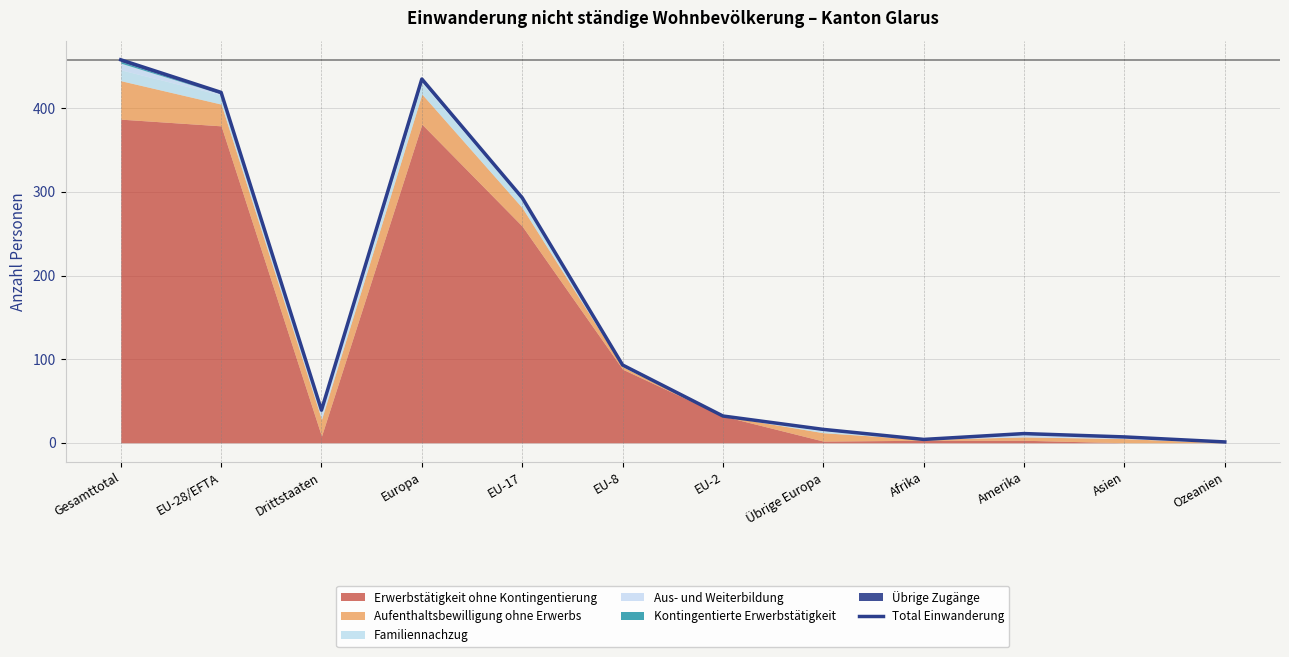

Is it true that the value at Übrige Europa is 4?

False